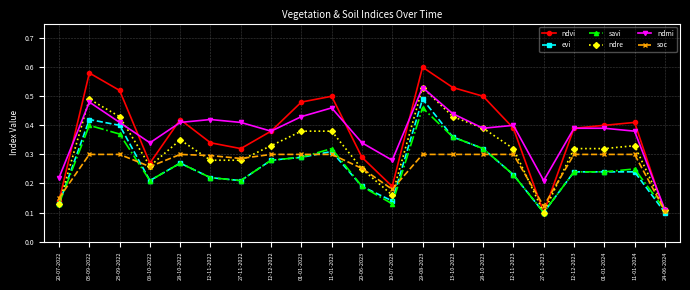

Count the ndvi values in the range 0 to 1.

21